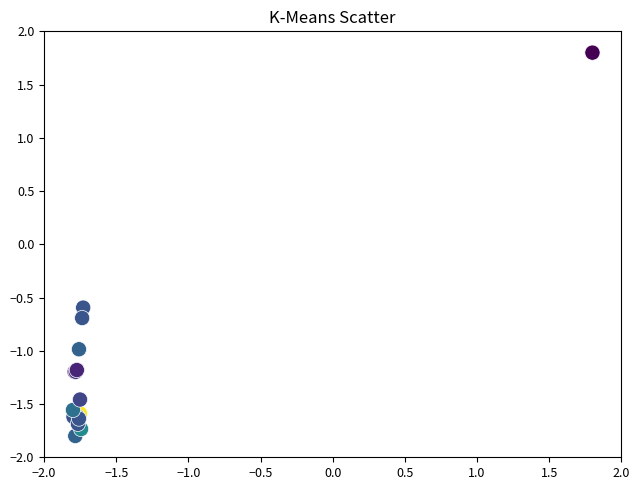

What Y value in the scatter plot is closest to 0?

-0.6